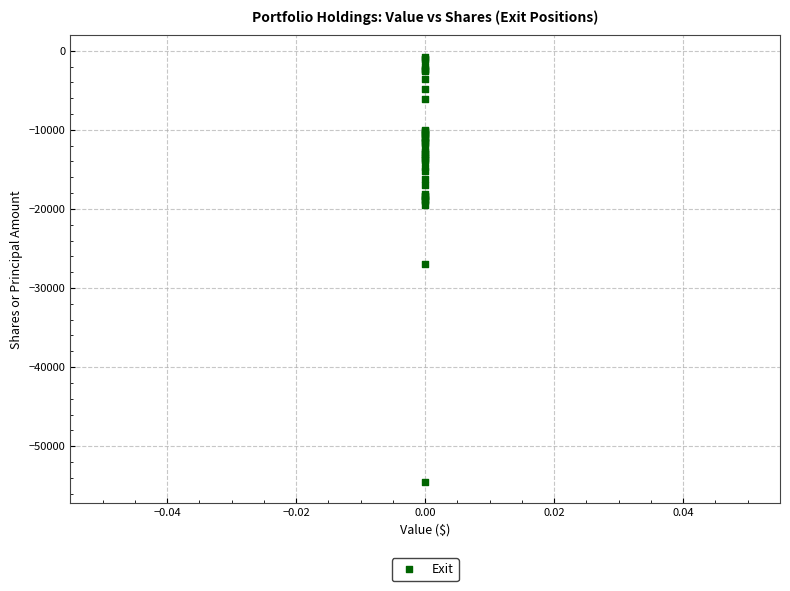

What Y value in the scatter plot is closest to -27634?

-26999